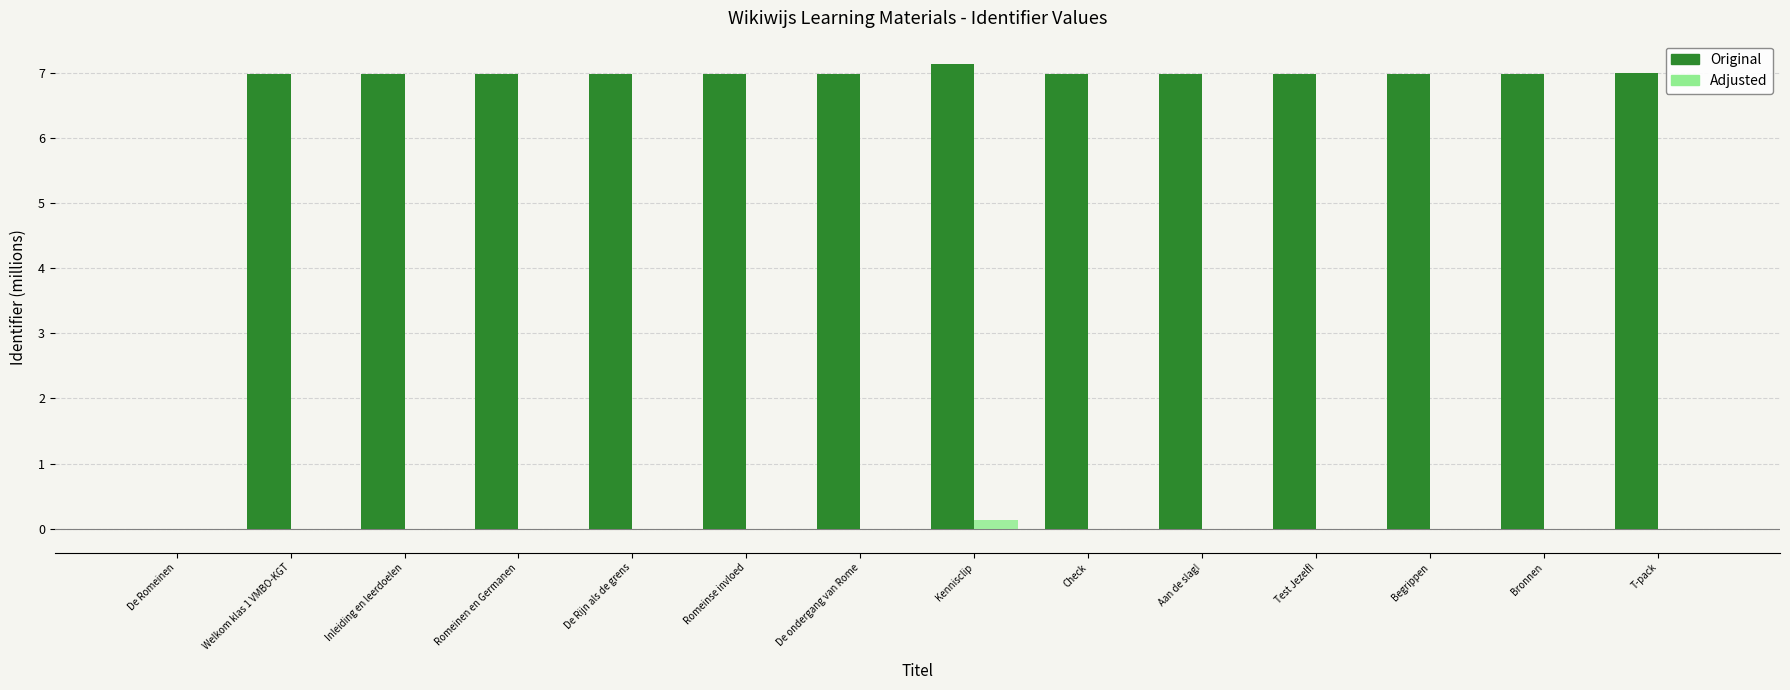

At which label does Original reach its peak?

Kennisclip